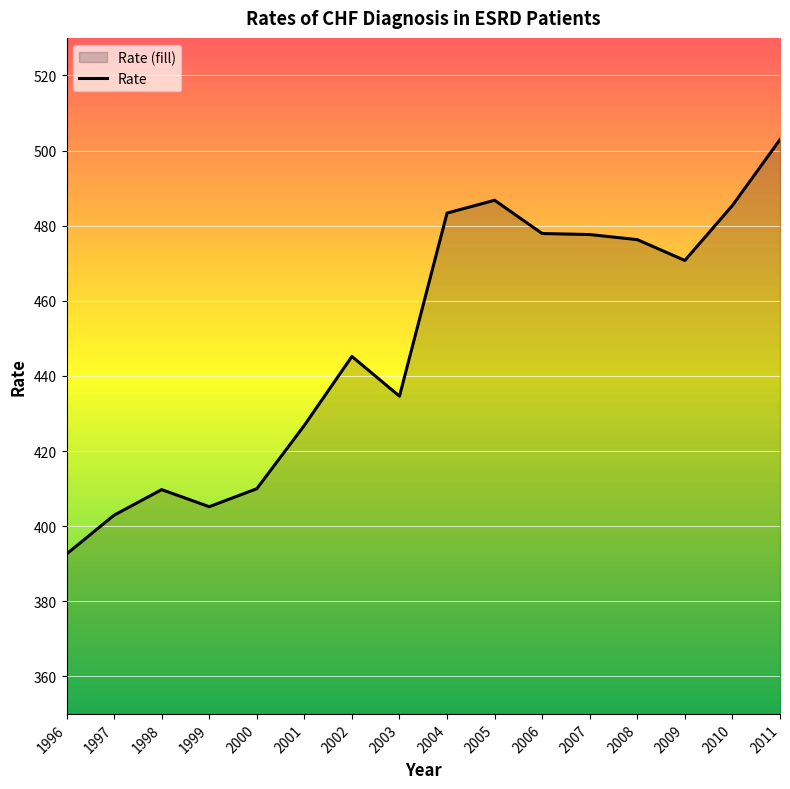

Where is the first local minimum?

1999